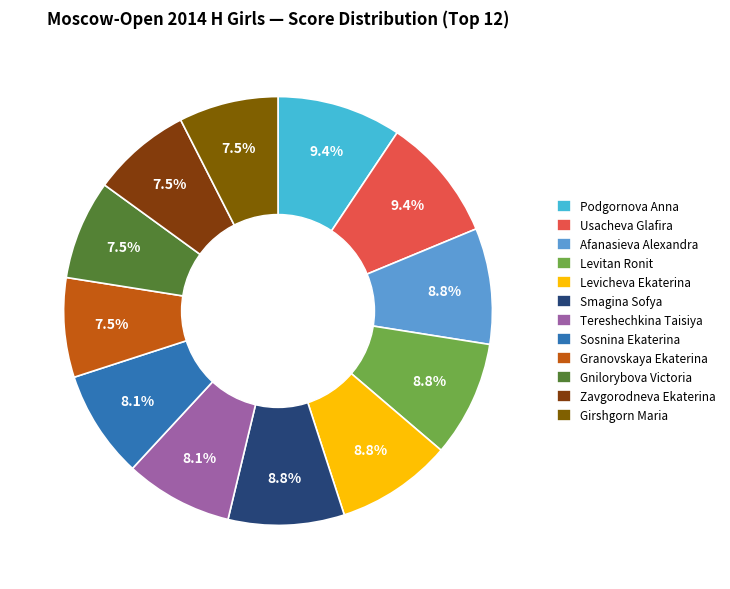

How many slices are in this pie chart?

12